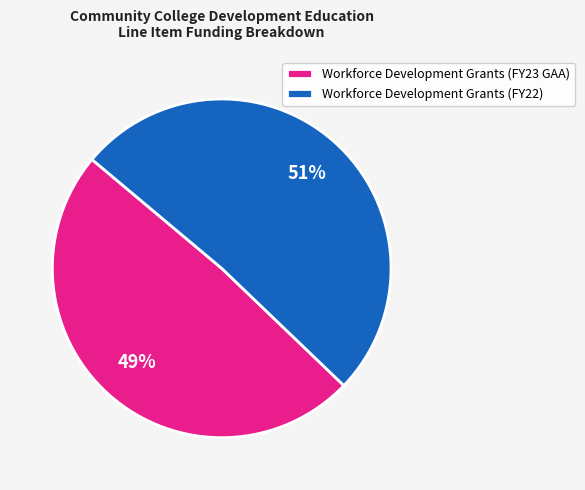

Which category has the smallest portion of the pie?

Workforce Development Grants (FY23 GAA)